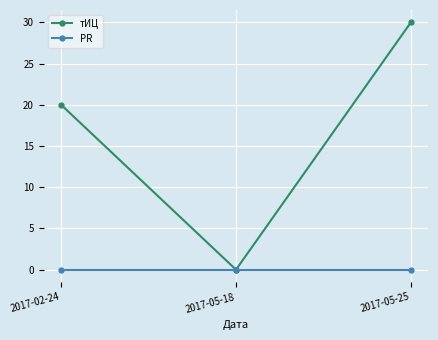

Is this an area chart (filled region under the line)?

No